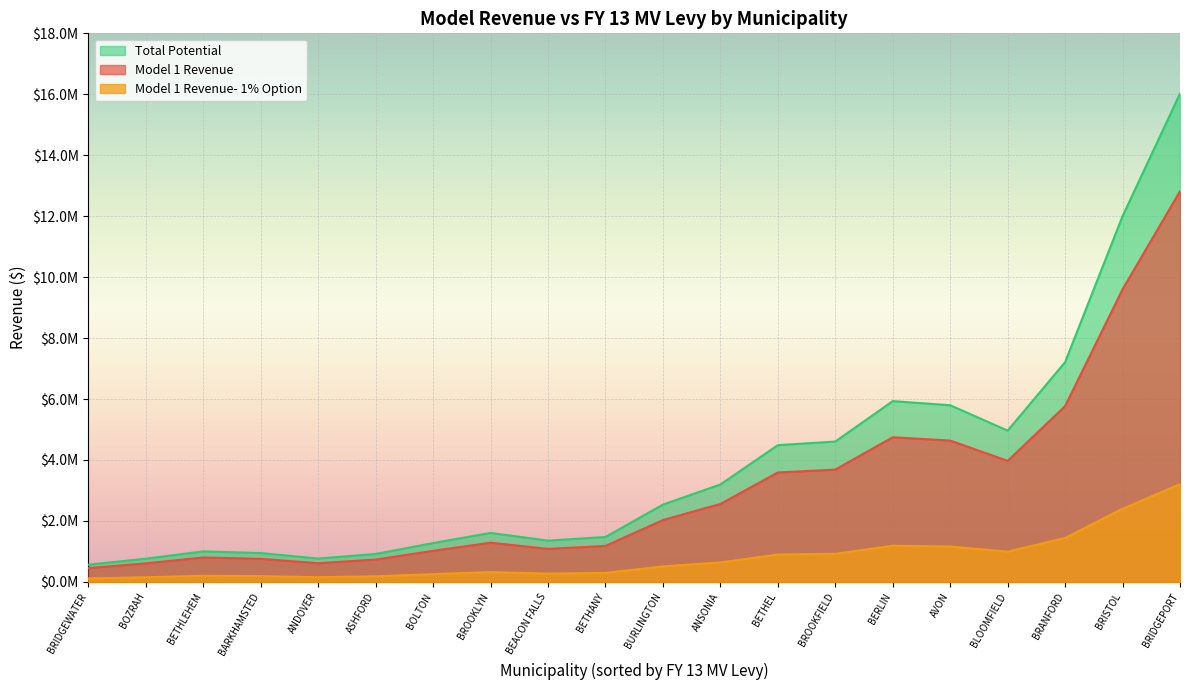

How many distinct data groups are displayed?

3